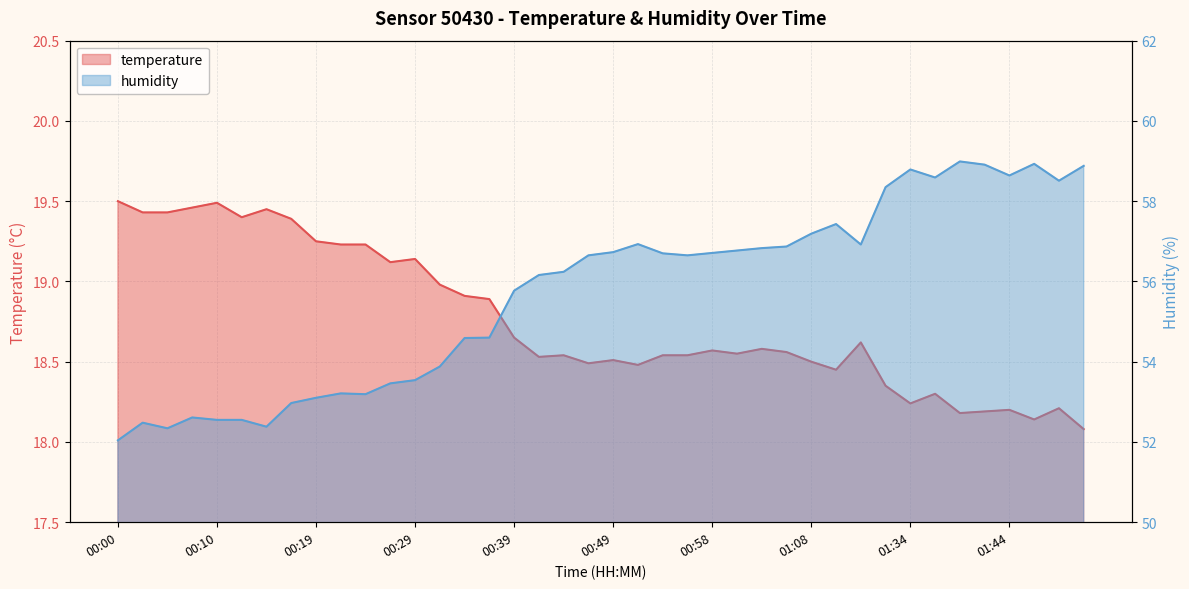

Which series has the largest total across all categories?

humidity